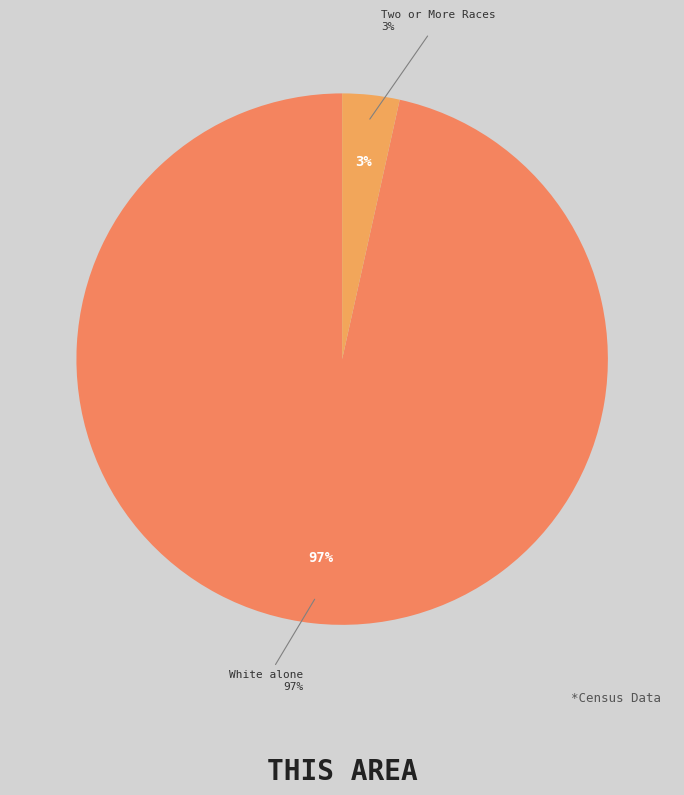

Which category accounts for the majority?

White alone